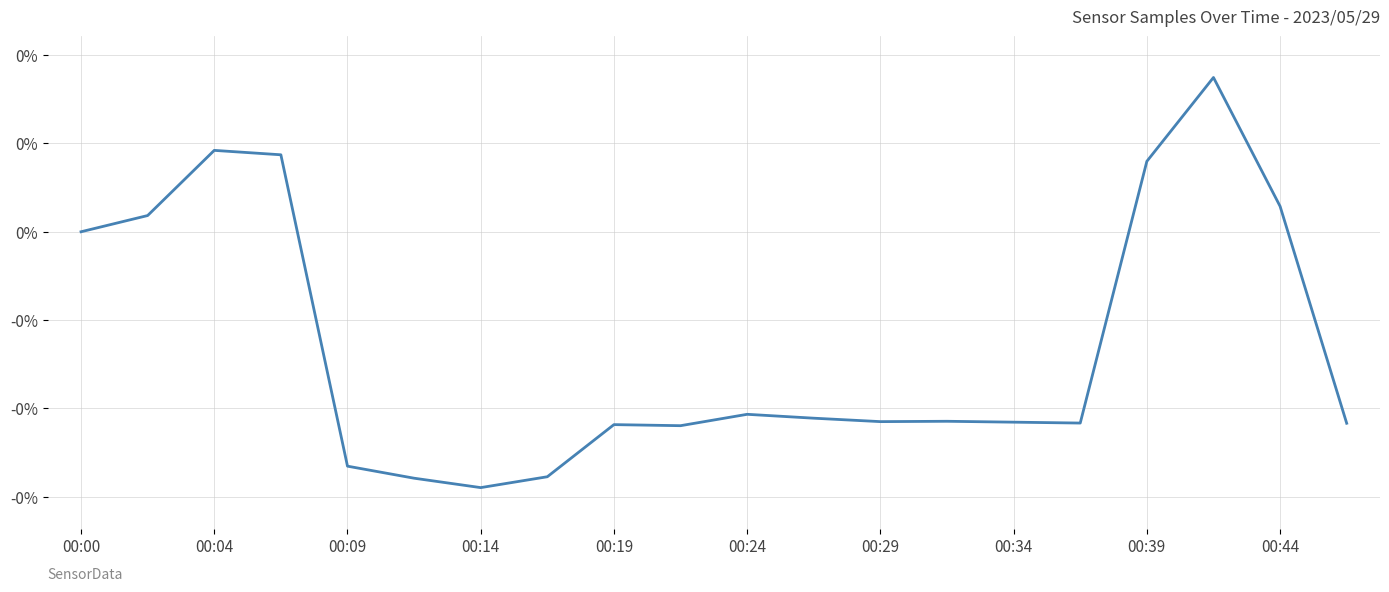

Is this an area chart (filled region under the line)?

No